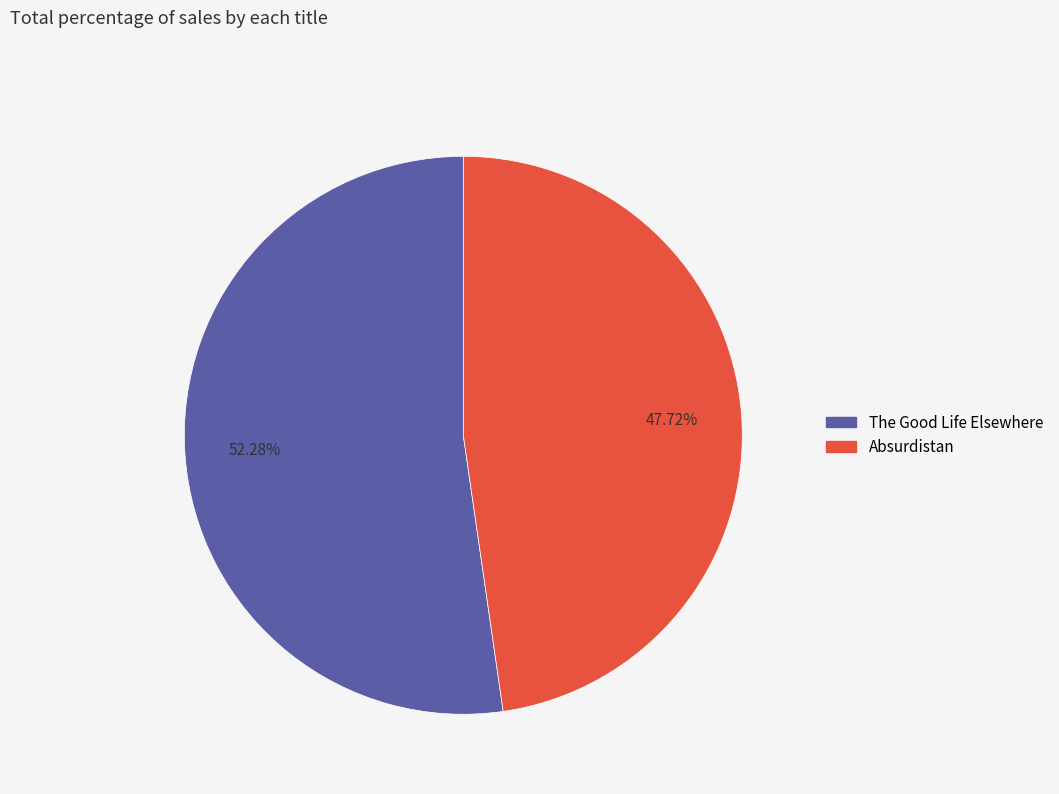

Rank the categories by value from lowest to highest.

Absurdistan, The Good Life Elsewhere